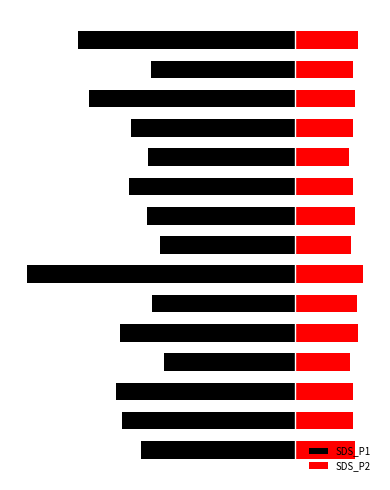

What is the difference between the maximum and second lowest values in the SDS_P1 series?

20.3